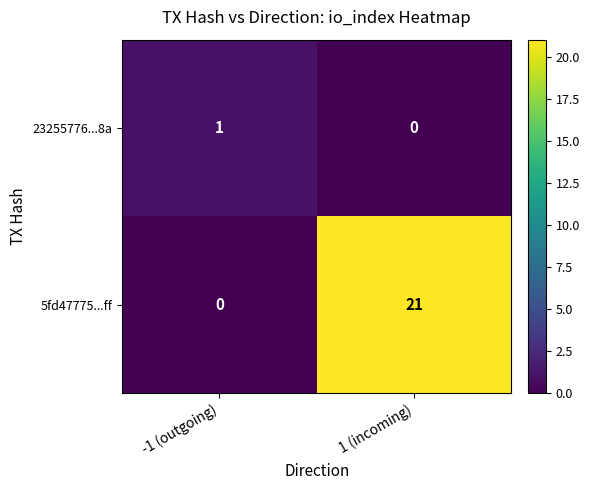

What is the total value across all series at 1 (incoming)?

21